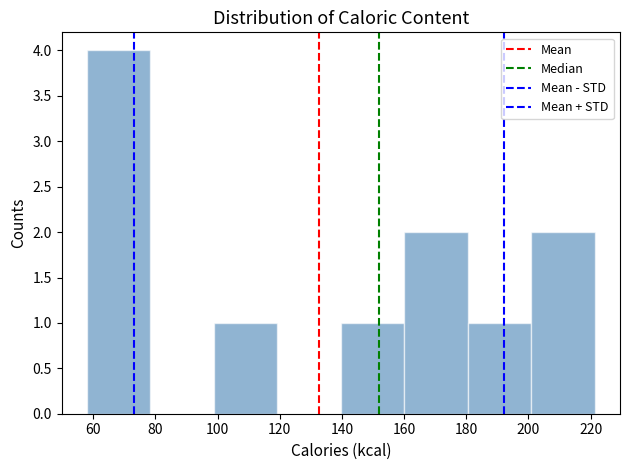

Which range on the x-axis has the tallest bar?

58 to 78